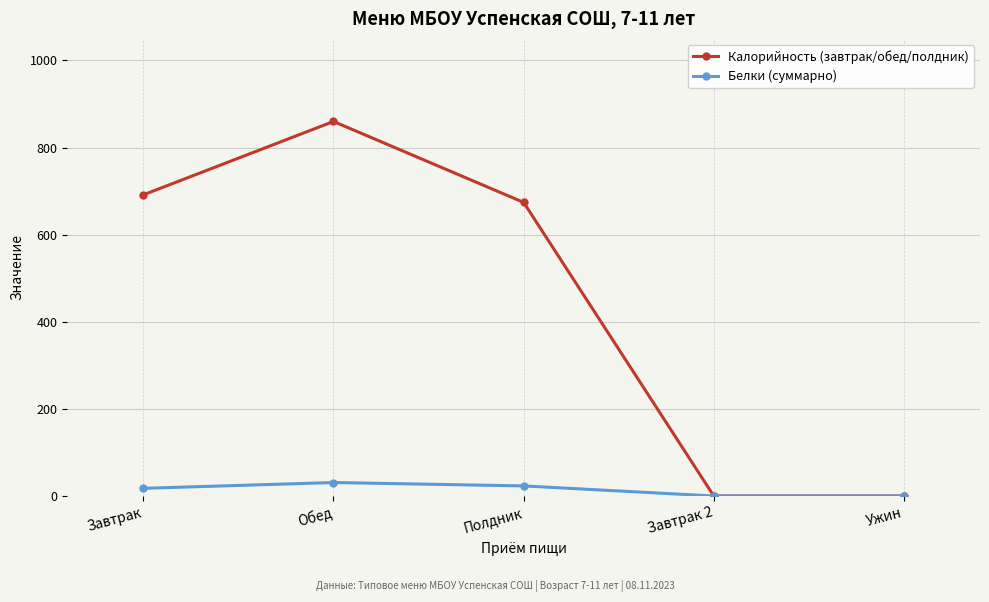

In Калорийность (завтрак/обед/полдник), how many points are higher than both neighbors (excluding endpoints)?

1